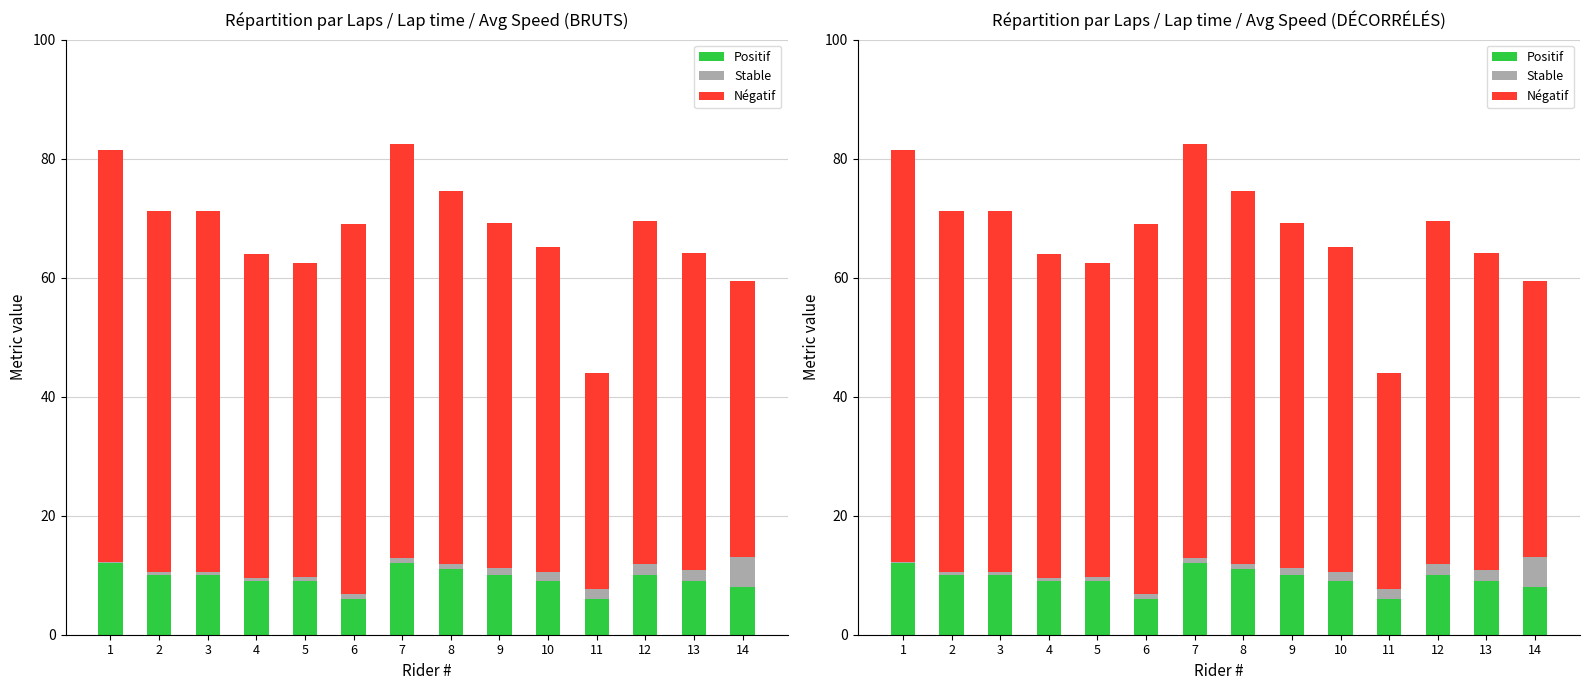

Is it true that Avg Speed (Négatif) equals 62.1 at 6?

True